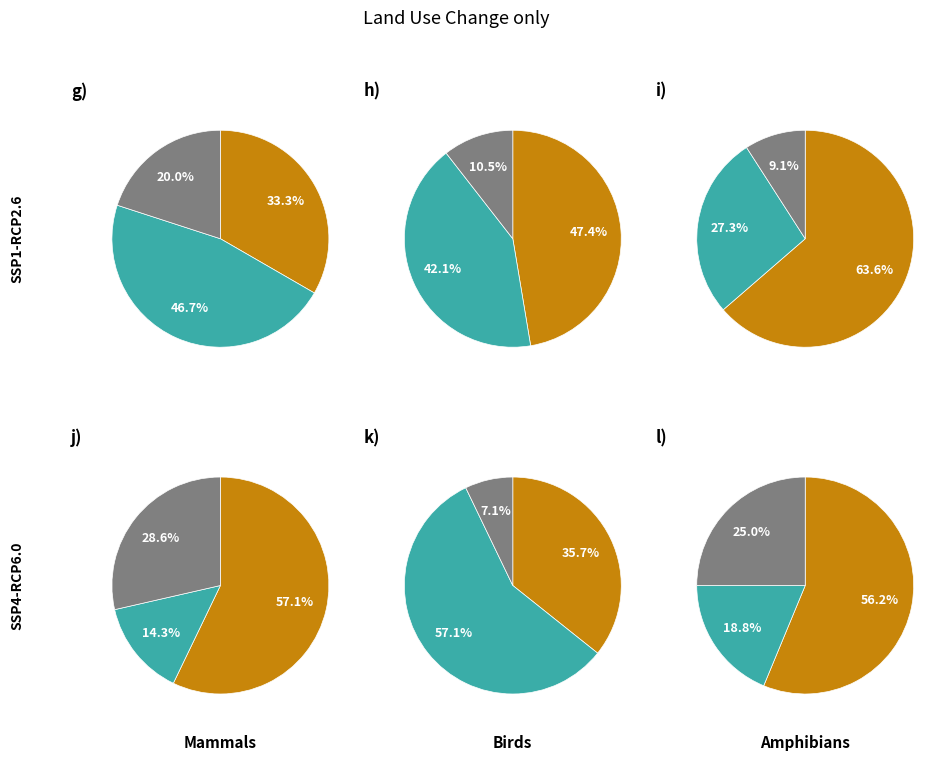

Does 3 represent more than half of the total?

No